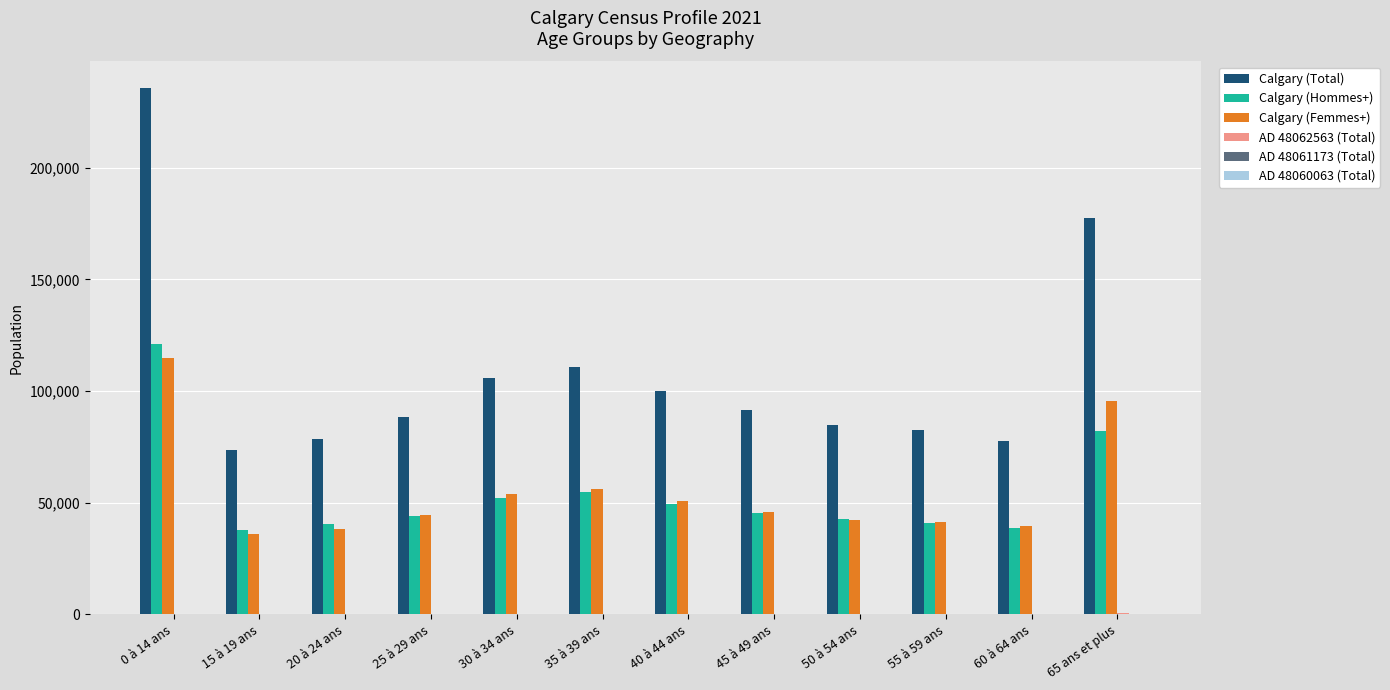

Which series has the largest range (max minus min)?

Calgary (Total)